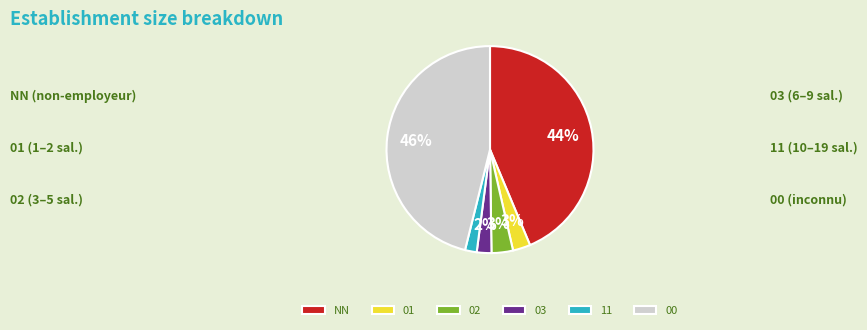

Which slice is the largest?

00